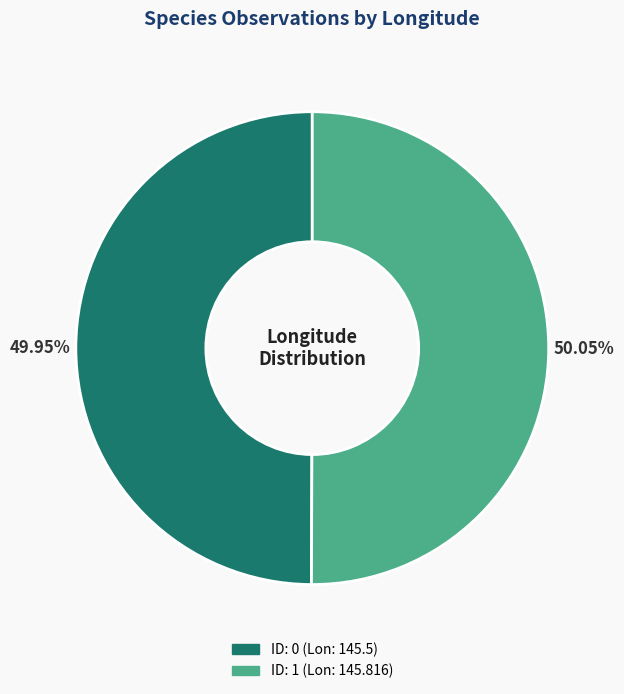

Does any single category account for the majority?

Yes